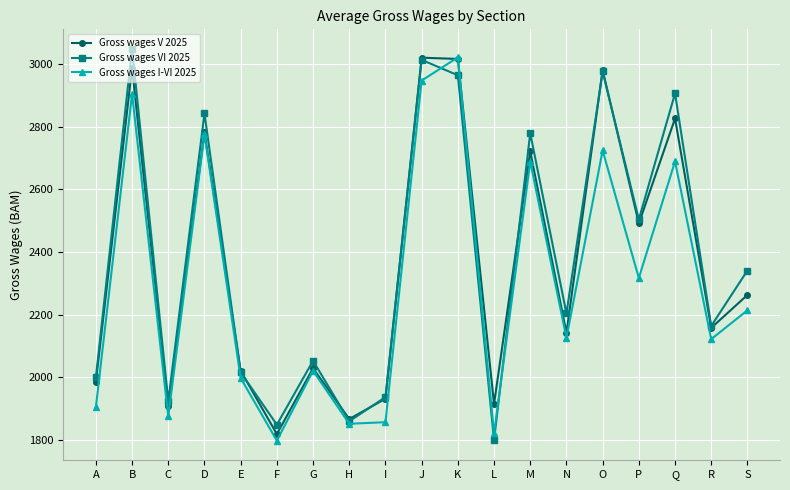

Is the value of Gross wages I-VI 2025 at C greater than the value of Gross wages V 2025 at M?

No